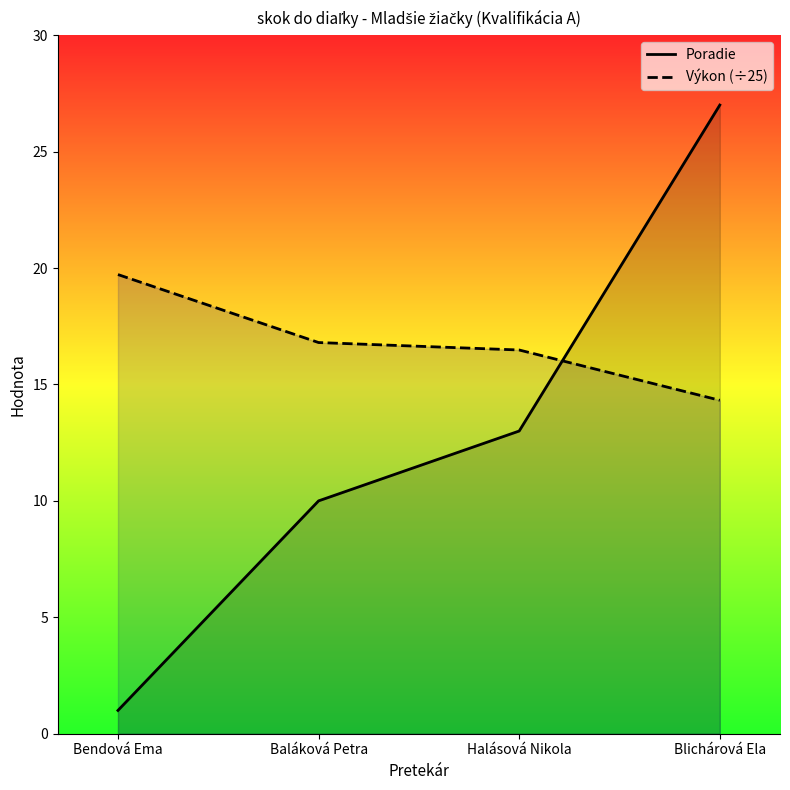

Which category has the highest value in the Výkon (÷25) series?

Bendová Ema